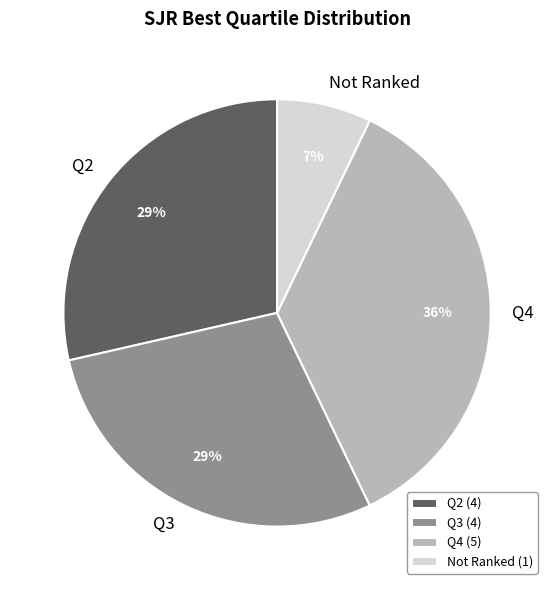

Between Q4 and Q2, which is larger?

Q4